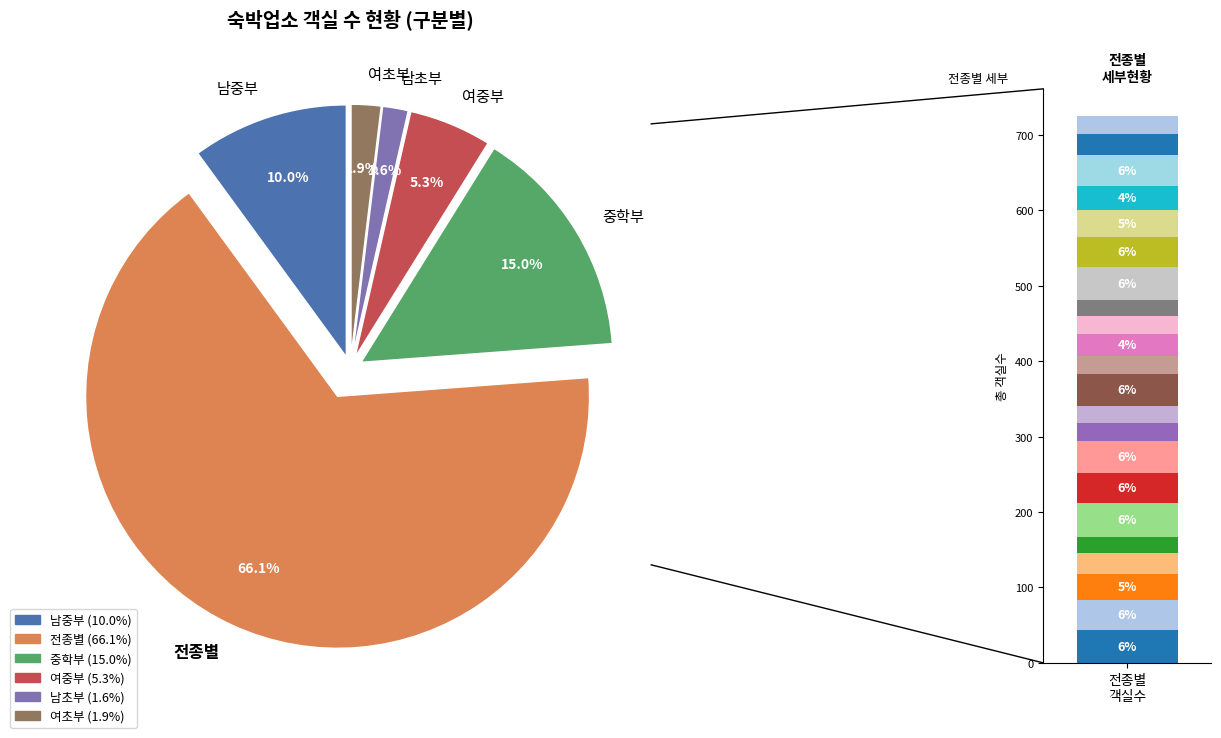

Is it true that 중학부 is 2% of the pie?

False